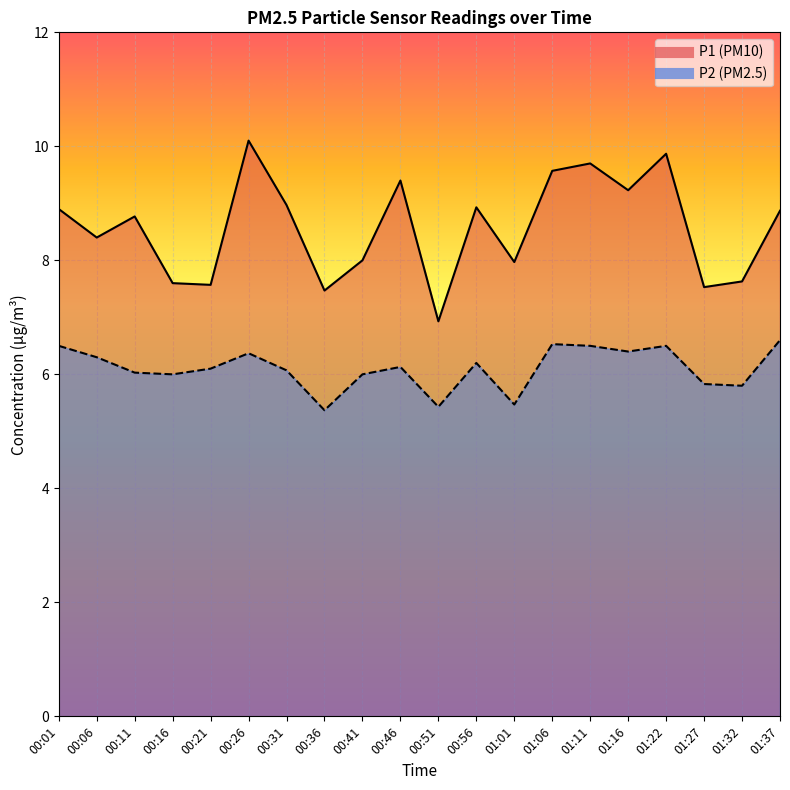

Which series has the largest total across all categories?

P1